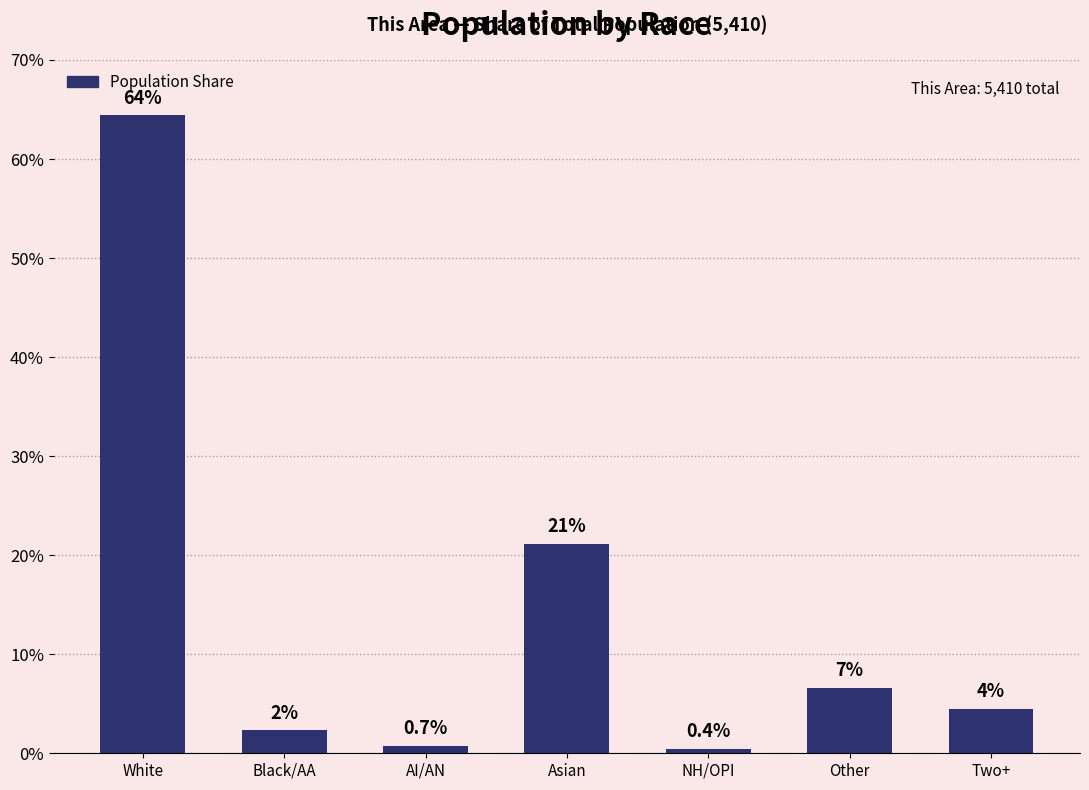

List the labels in order of value, smallest first.

NH/OPI, AI/AN, Black/AA, Two+, Other, Asian, White